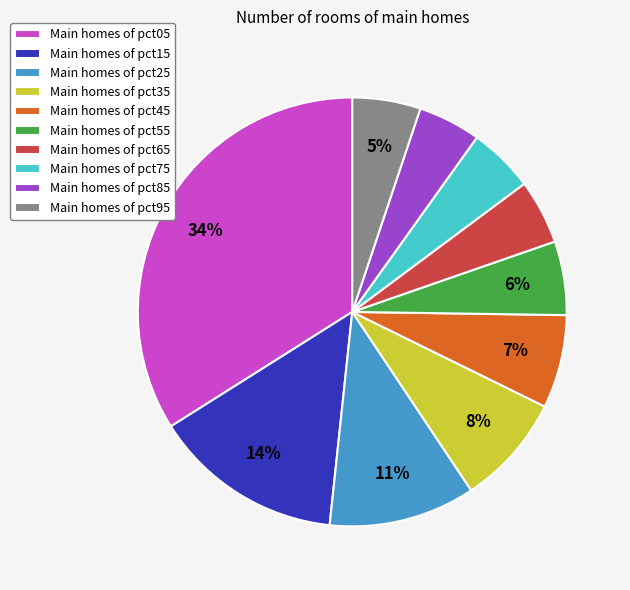

To the nearest percent, what is the combined percentage of Main homes of pct65 and Main homes of pct15?

19%